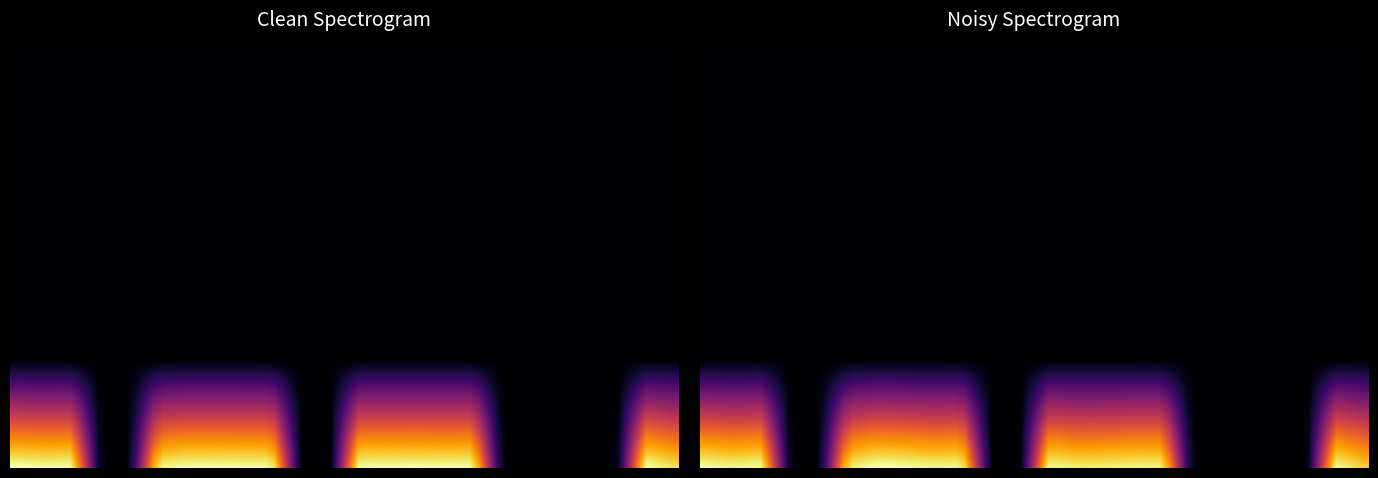

At how many categories does at least one series exceed 1?

15